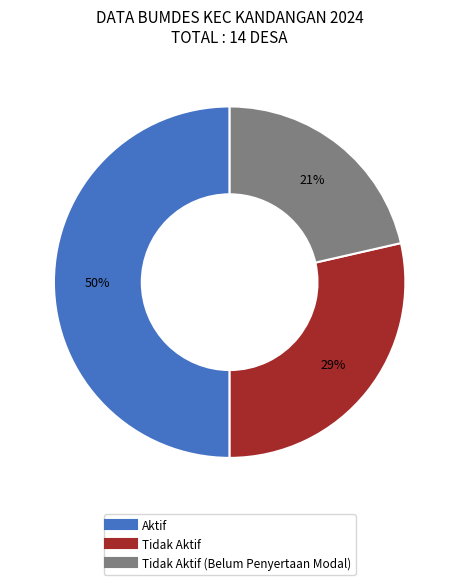

Count the number of slices in the pie.

3